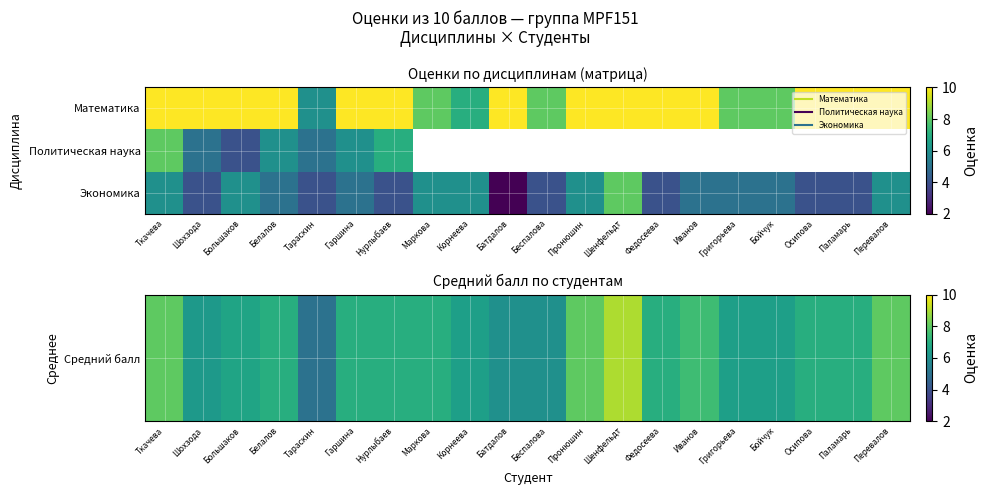

Which series has the largest total across all categories?

Средний балл